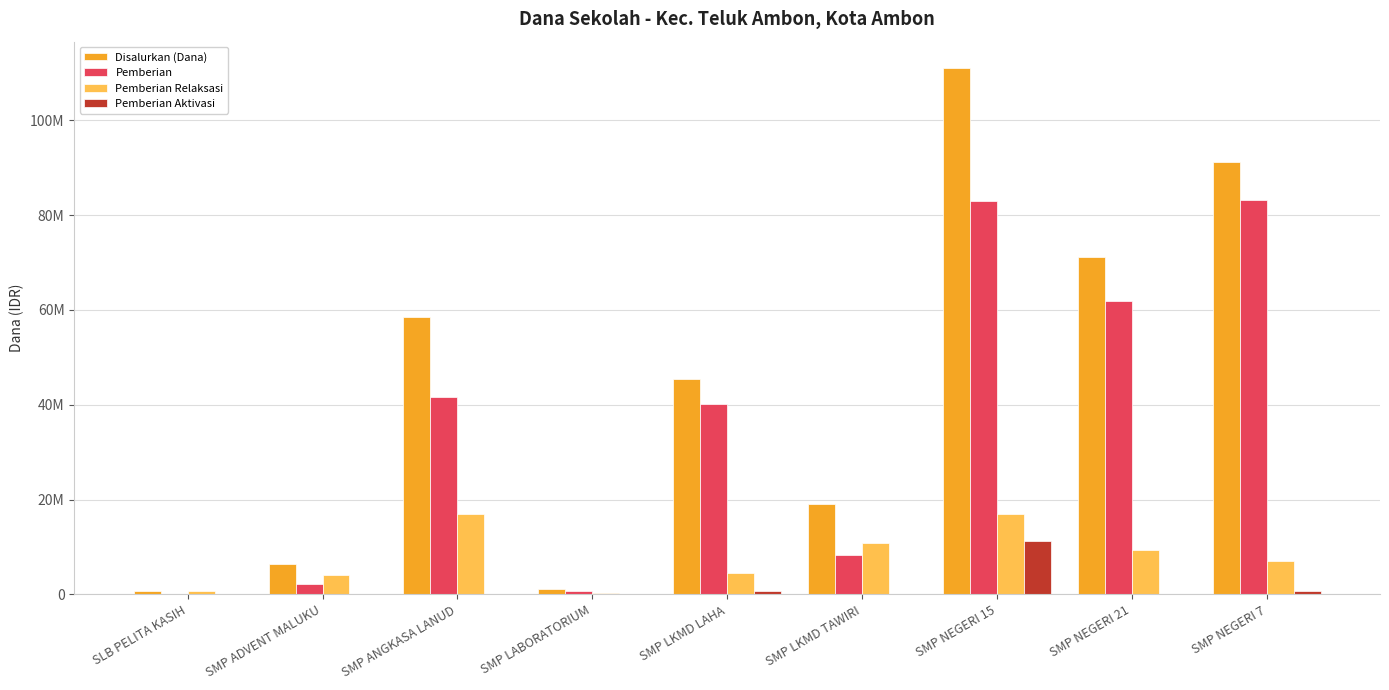

What is the average value of the Pemberian series?

35666667